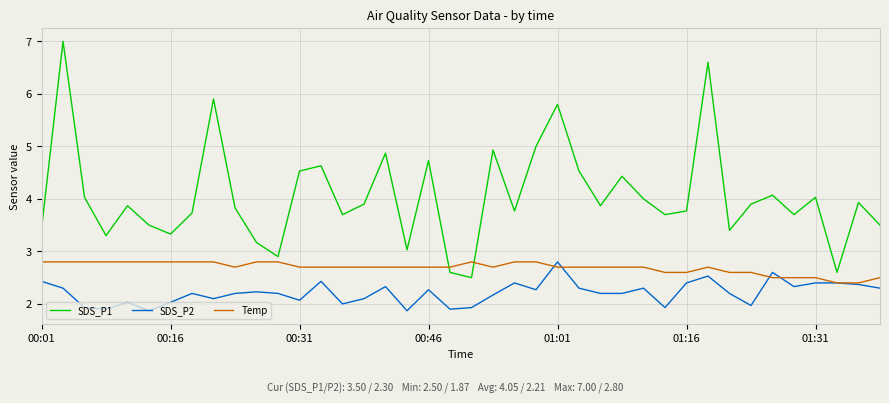

At how many categories does at least one series exceed 6?

2